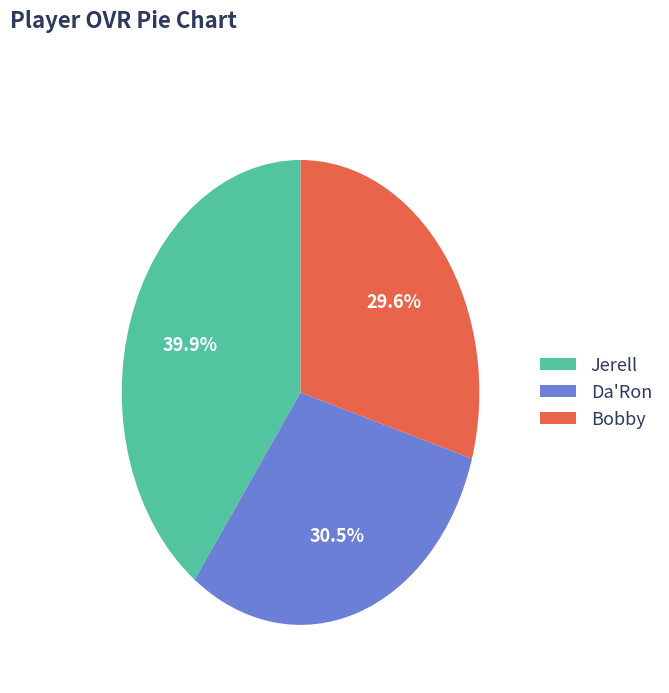

Rank the categories by value from highest to lowest.

Jerell, Da'Ron, Bobby